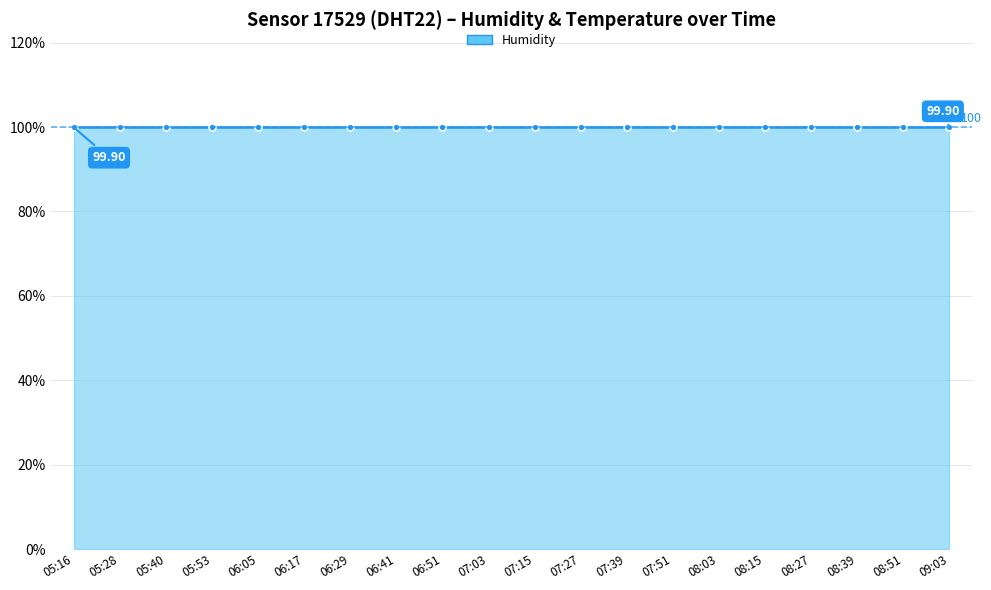

True or false: temperature has more than 2 interior local peaks.

False